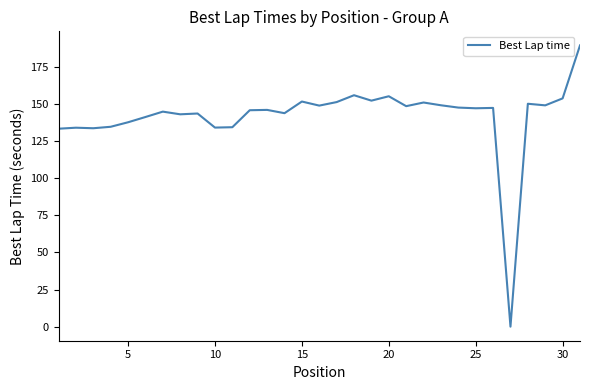

What is the greatest value displayed?

189.3